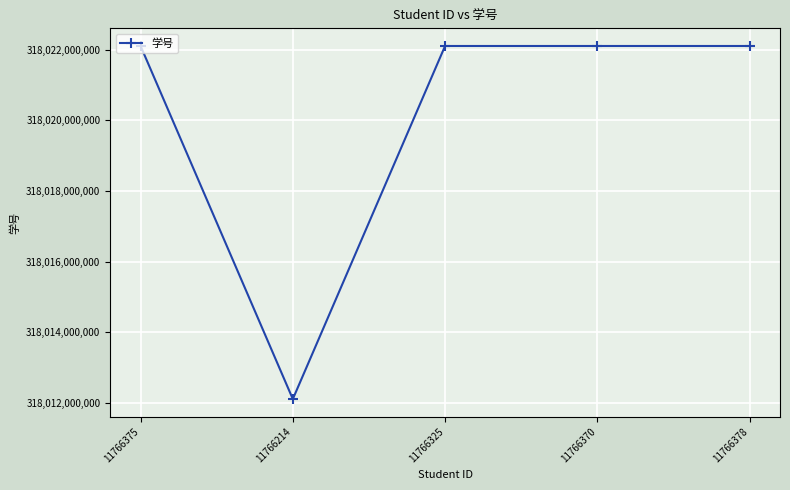

What is the label of the 2nd point from the right?

11766370